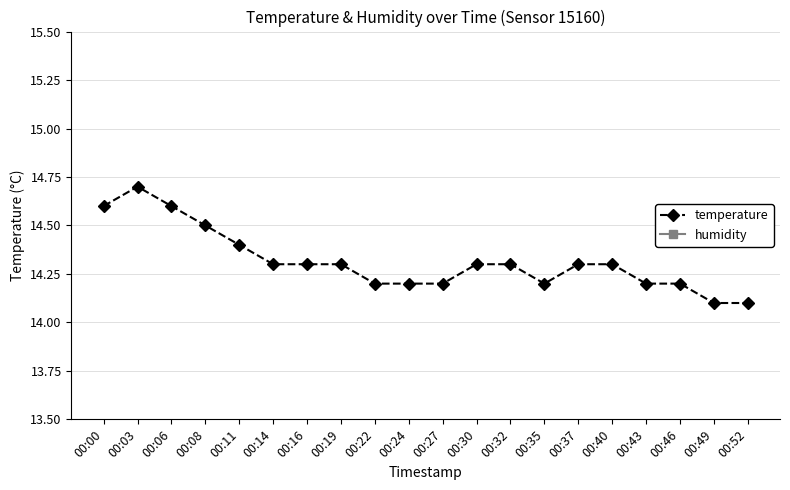

What is the sum of all humidity values?

1998.0